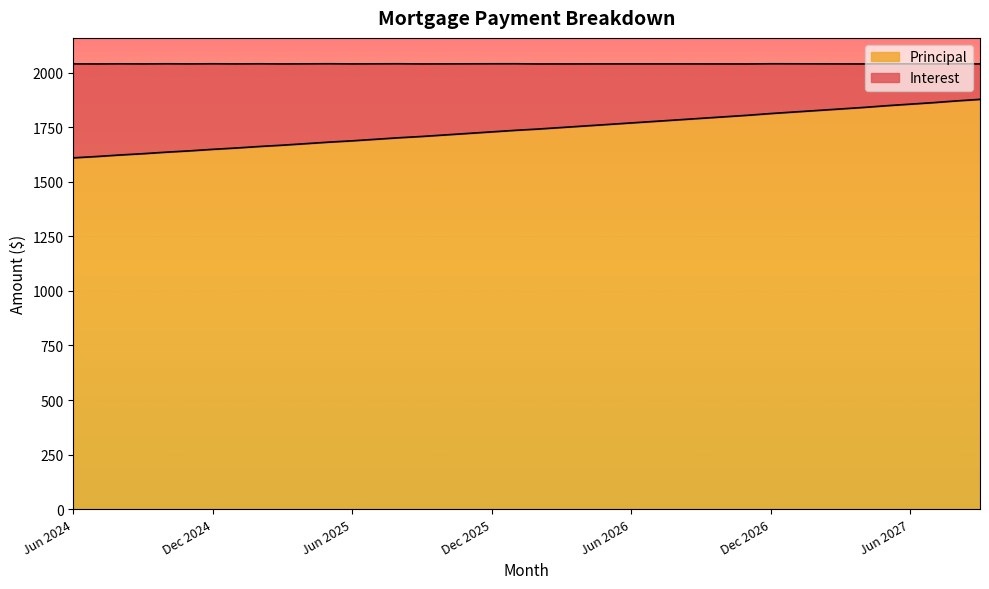

Reading left to right, what are all the values shown in this chart?

1610	1616	1623	1629	1636	1642	1649	1655	1662	1668	1675	1682	1688	1695	1702	1708	1715	1722	1729	1736	1742	1749	1756	1763	1770	1777	1784	1791	1798	1805	1813	1820	1827	1834	1841	1849	1856	1863	1871	1878